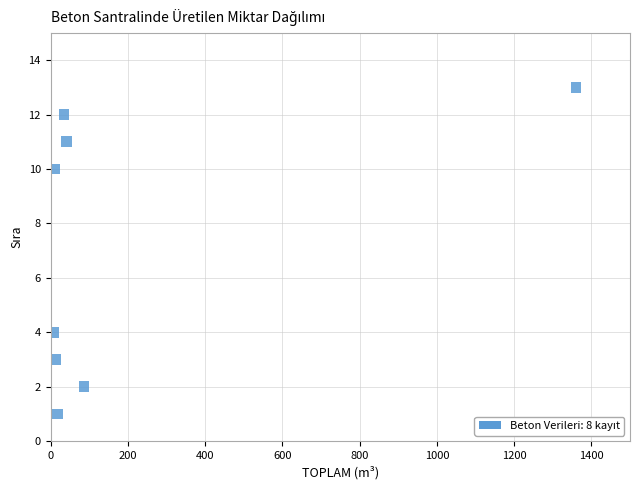

What is the range of Y values (max minus min)?

12